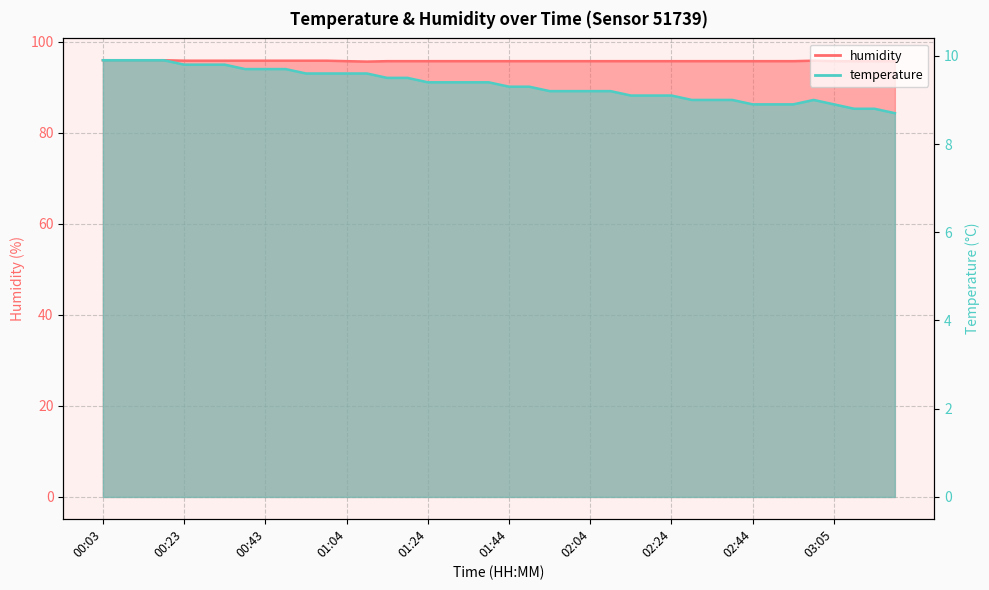

What is the highest value of the temperature series?

9.9